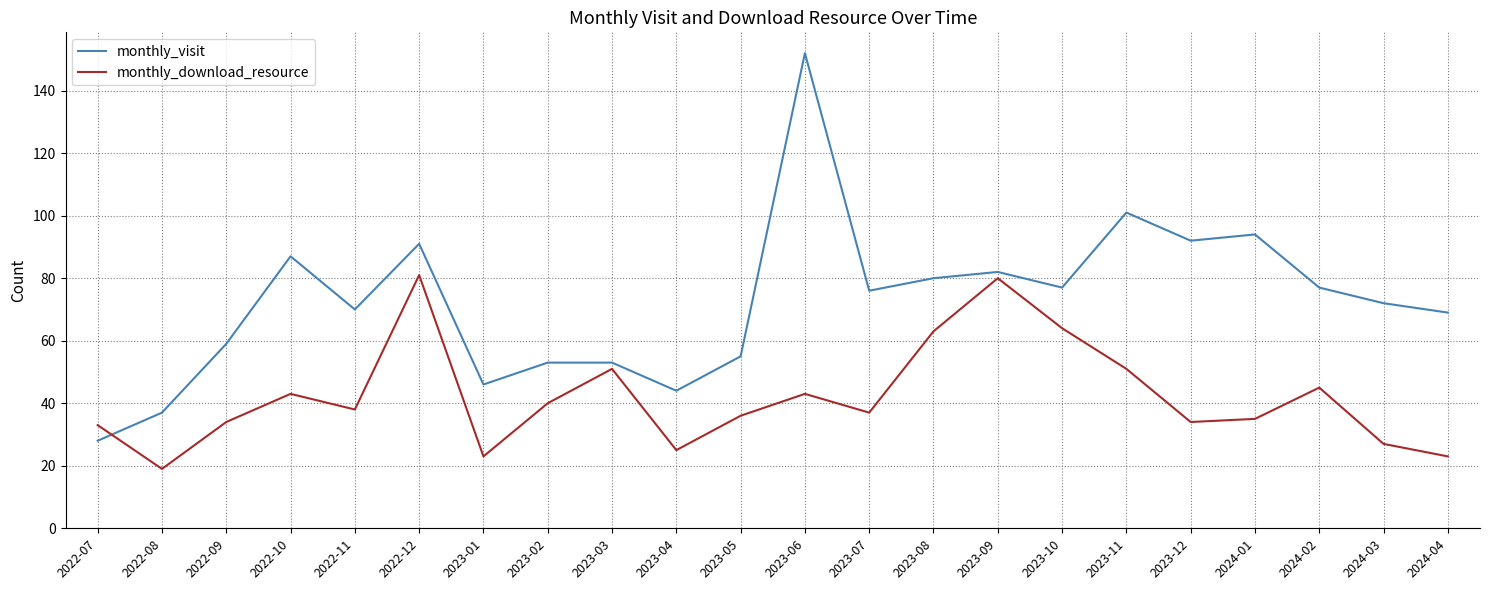

What is the difference between the highest and lowest values at 2024-01?

59